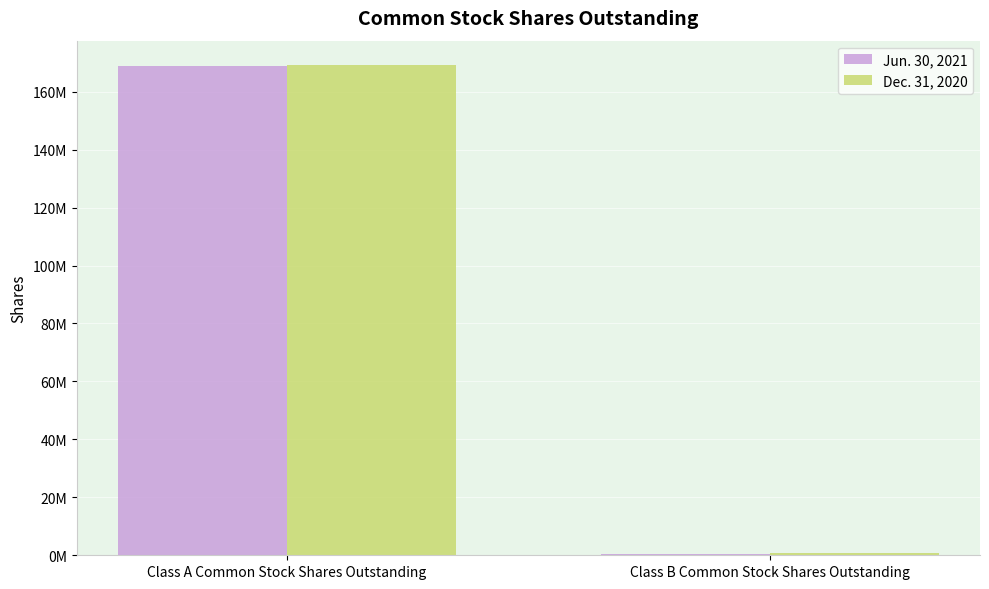

Is the value of Dec. 31, 2020 at Class A Common Stock Shares Outstanding greater than the value of Jun. 30, 2021 at Class A Common Stock Shares Outstanding?

Yes